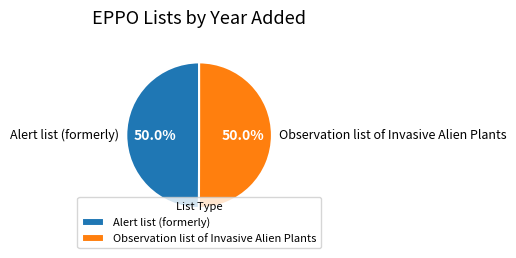

Count the number of slices in the pie.

2